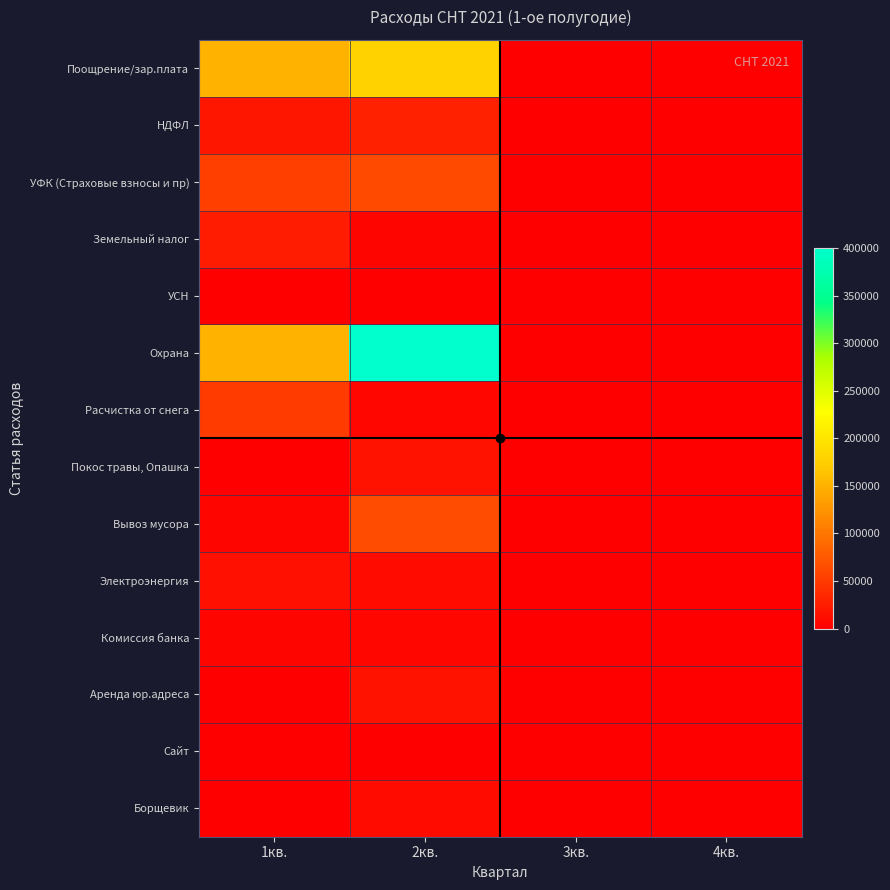

Which has a higher value, 3кв. or 4кв.?

3кв.